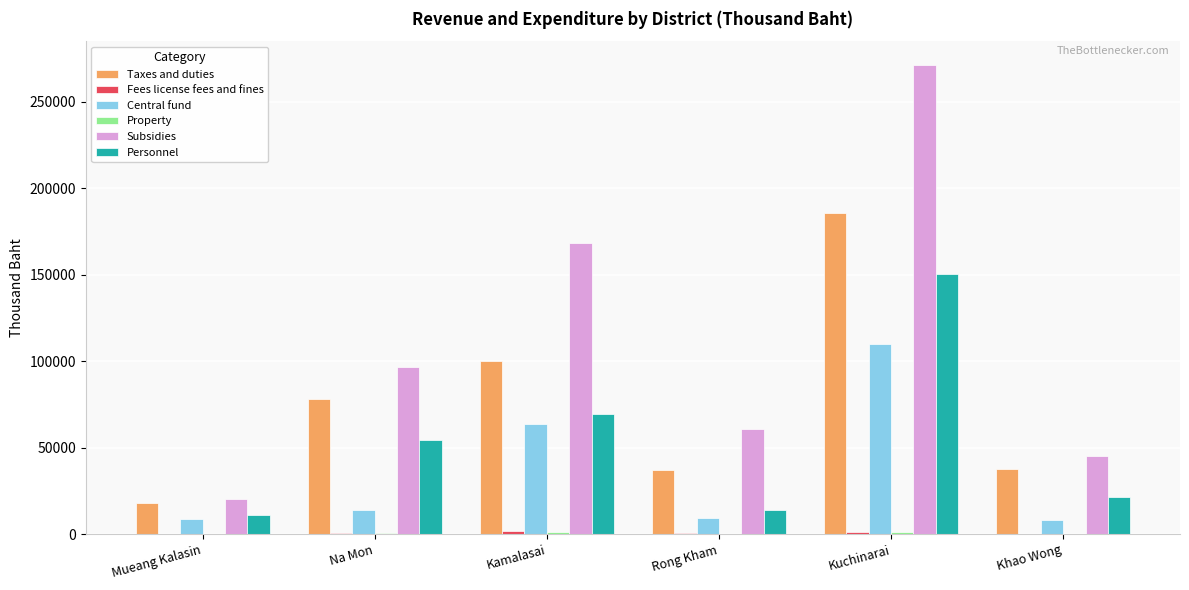

What is the total value across all series at Kuchinarai?

719609.9